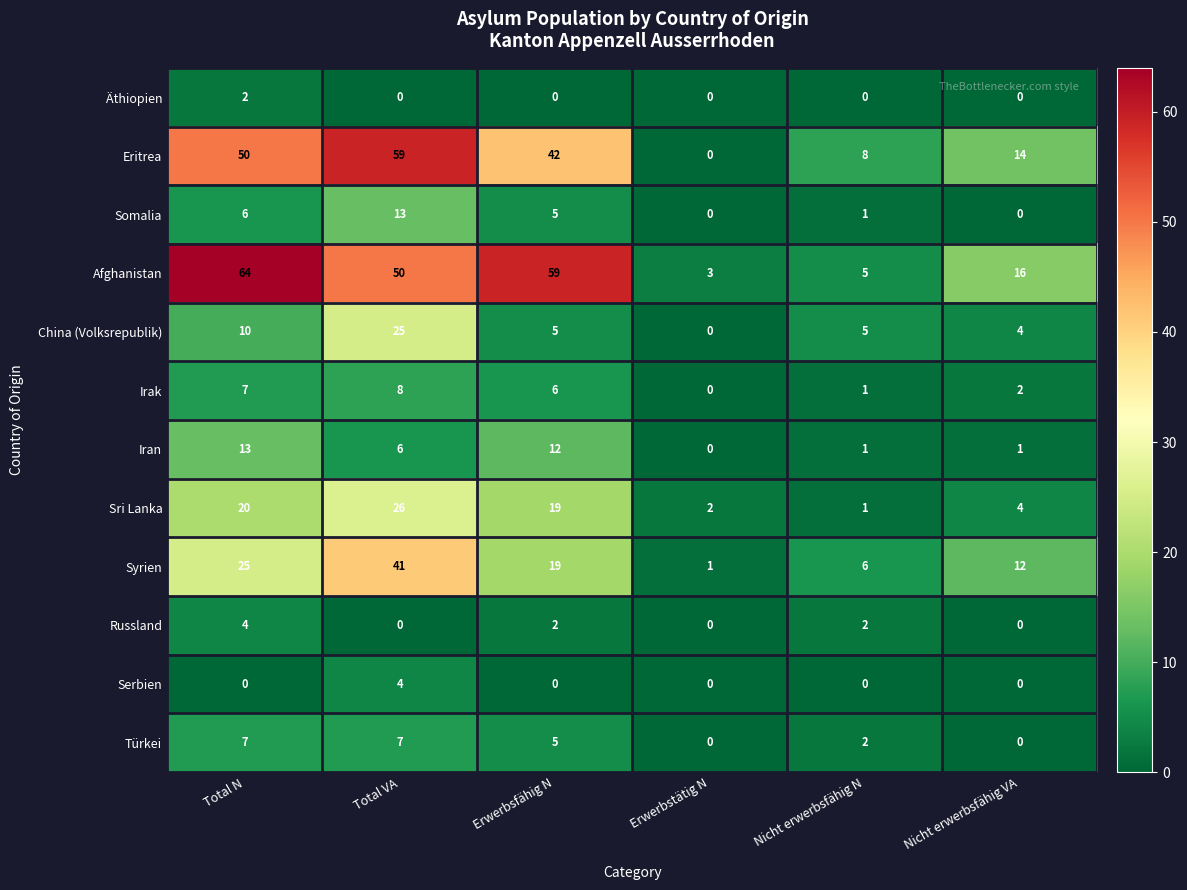

True or false: Sri Lanka has a value of 4 at Nicht erwerbsfähig VA.

True